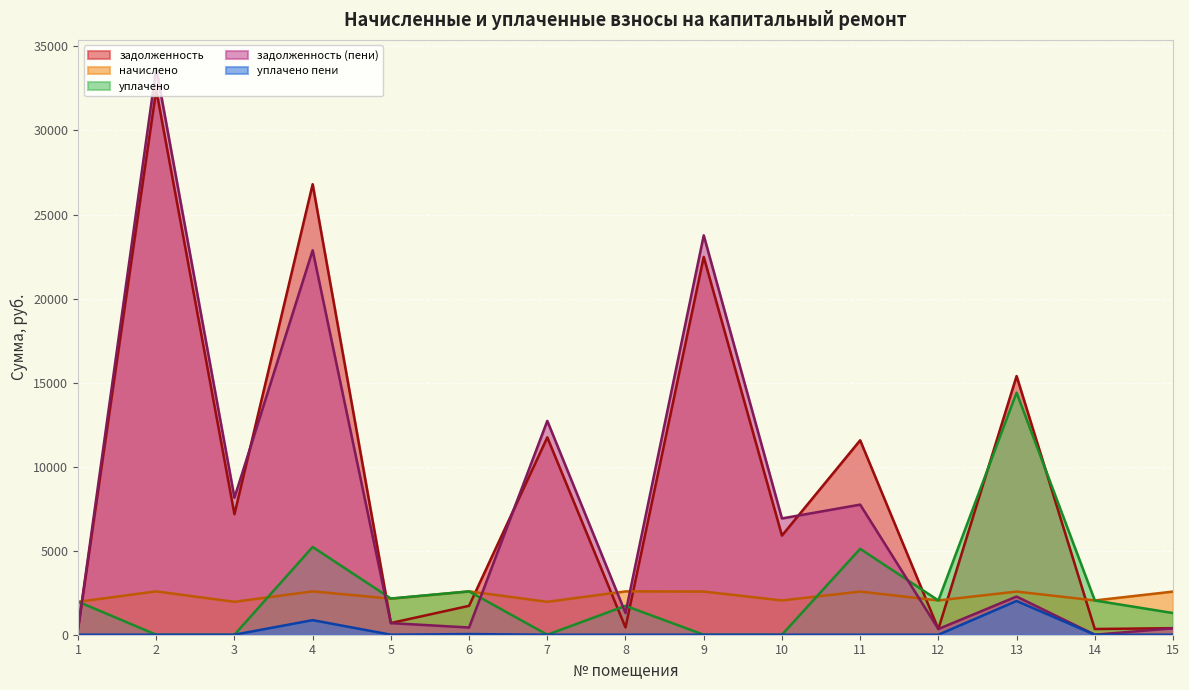

List the series in order of their peak value, highest first.

задолженность (пени), задолженность, уплачено, начислено, уплачено пени